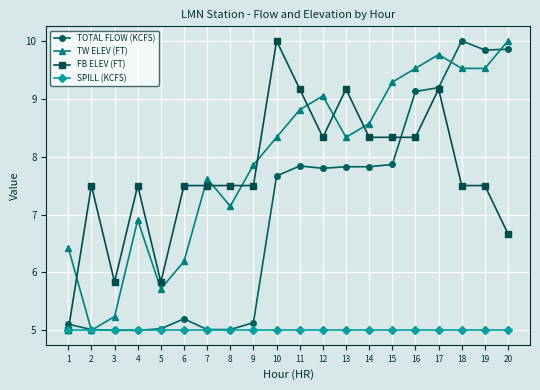

What is the lowest value of the TW ELEV (FT) series?

5.0